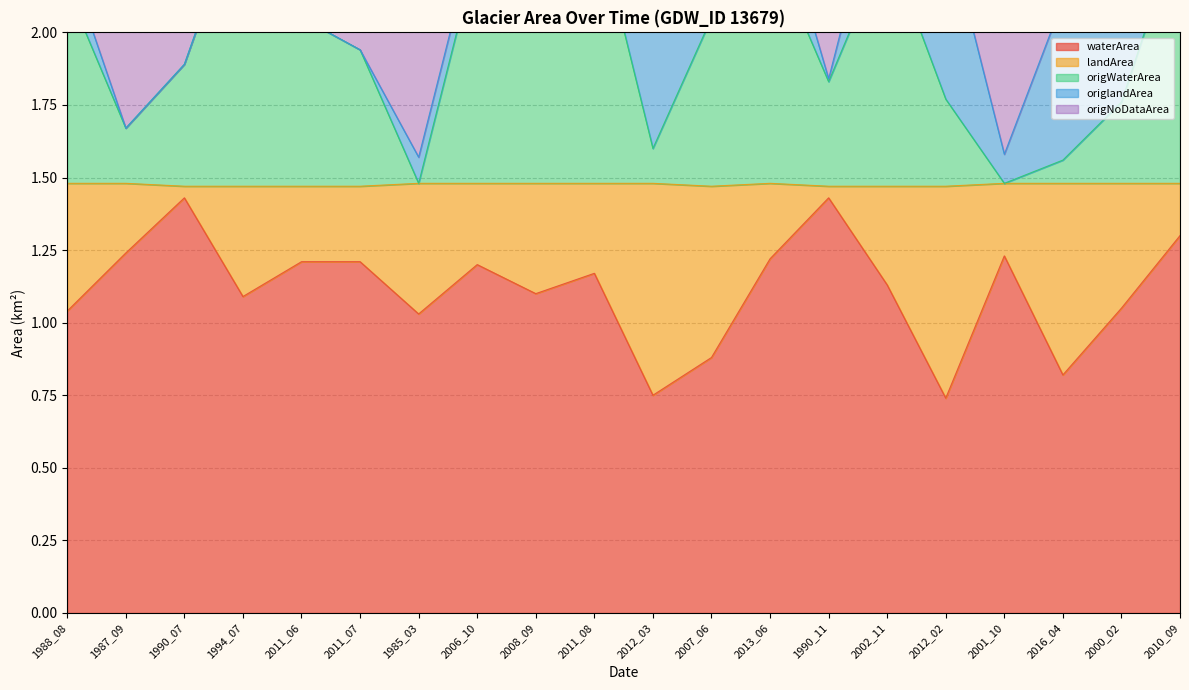

Is it true that waterArea equals 2.0 at 1990_07?

False